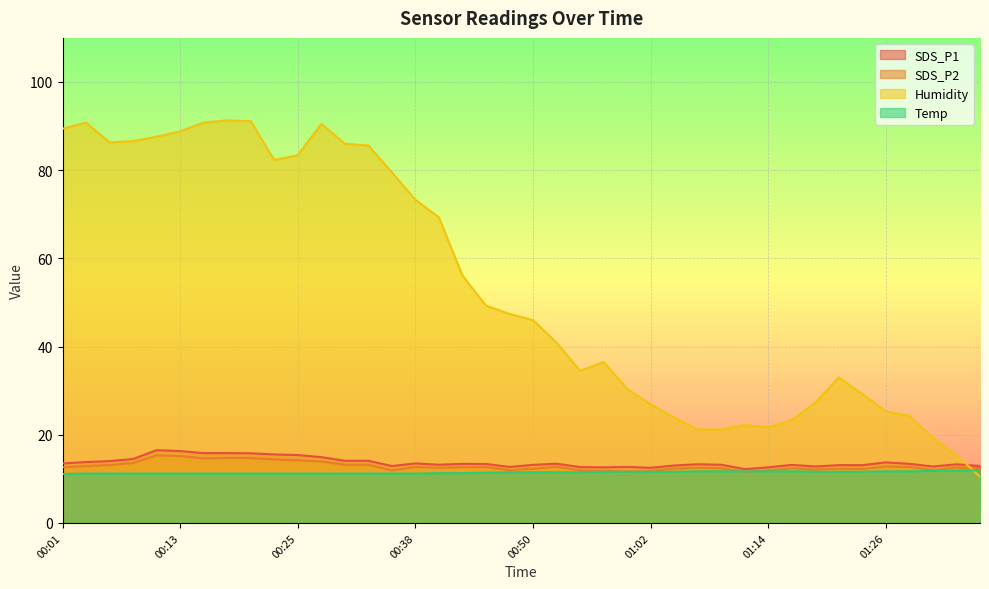

True or false: Humidity has a value of 21.1 at 00:55.

False